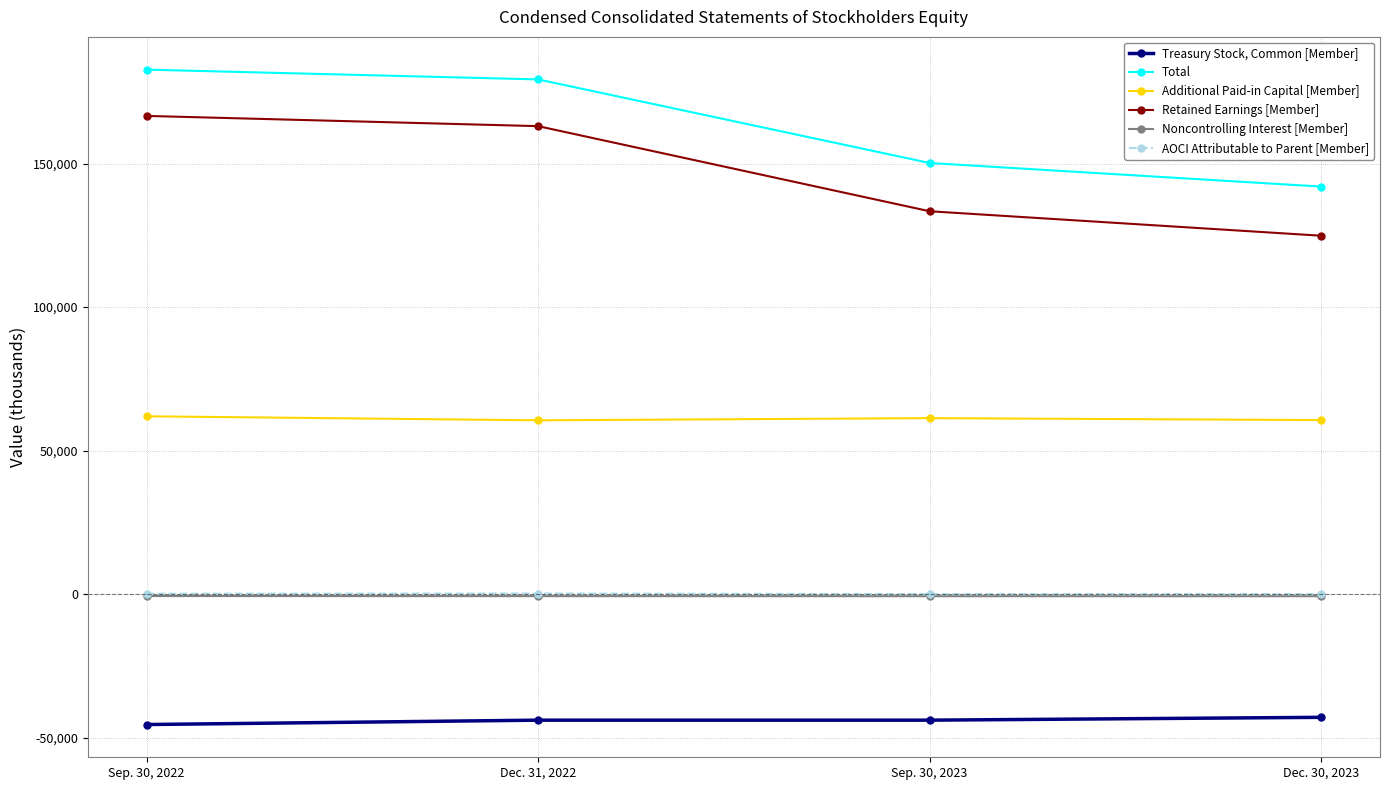

At which label is Total closest to 162349?

Sep. 30, 2023